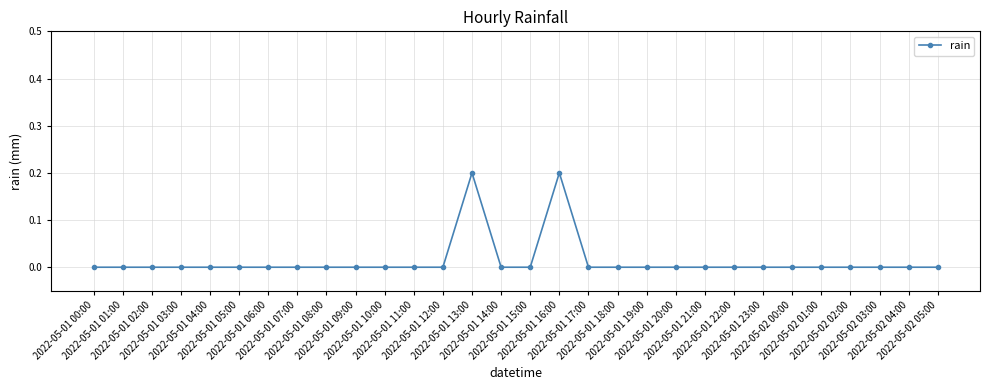

What is the sum of all values?

0.4